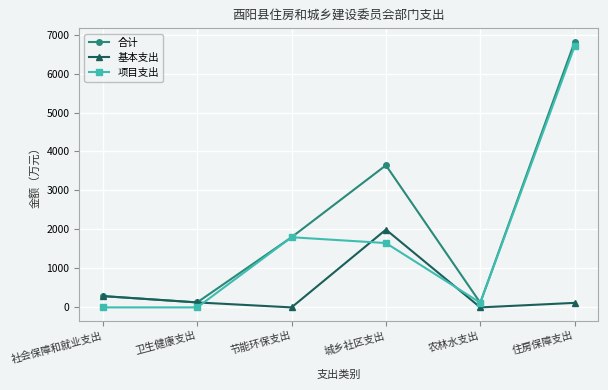

What is the average value of the 合计 series?

2133.5